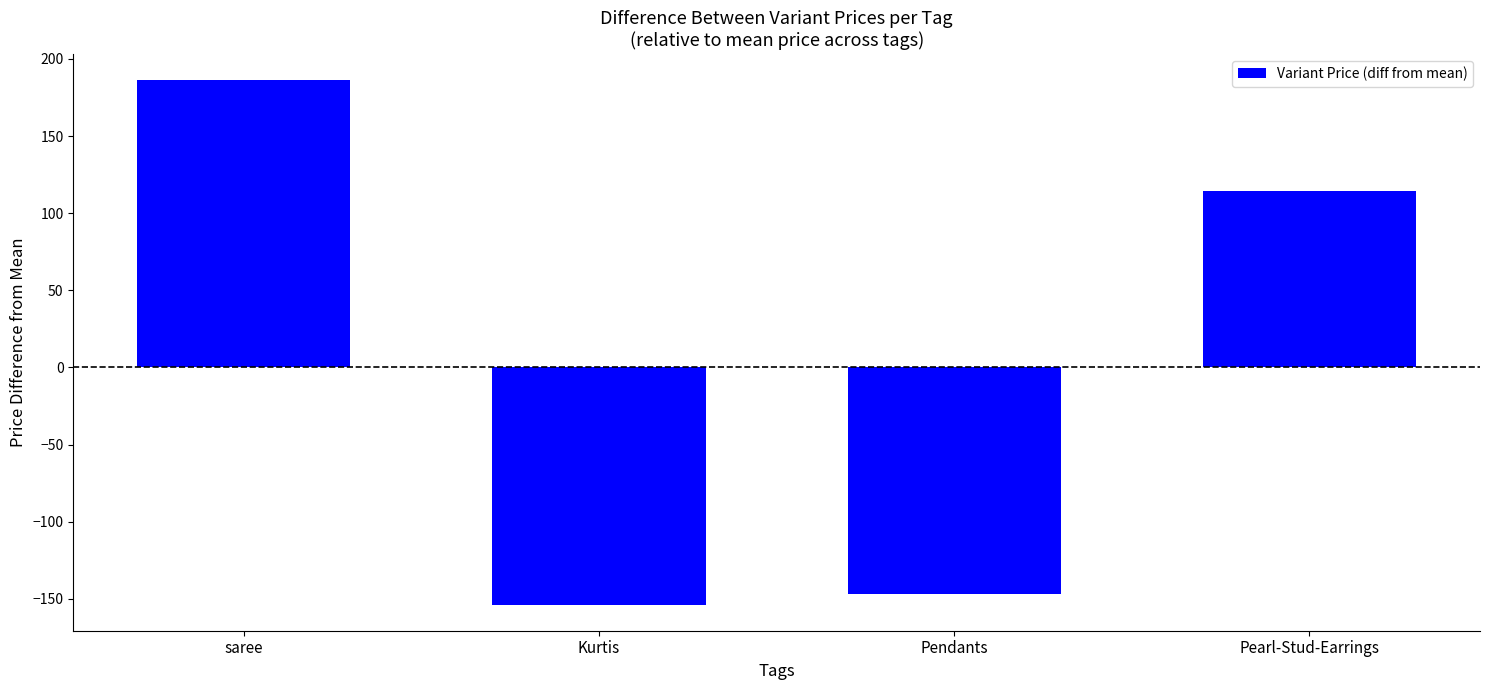

The value at Kurtis is -226.8. True or false?

False